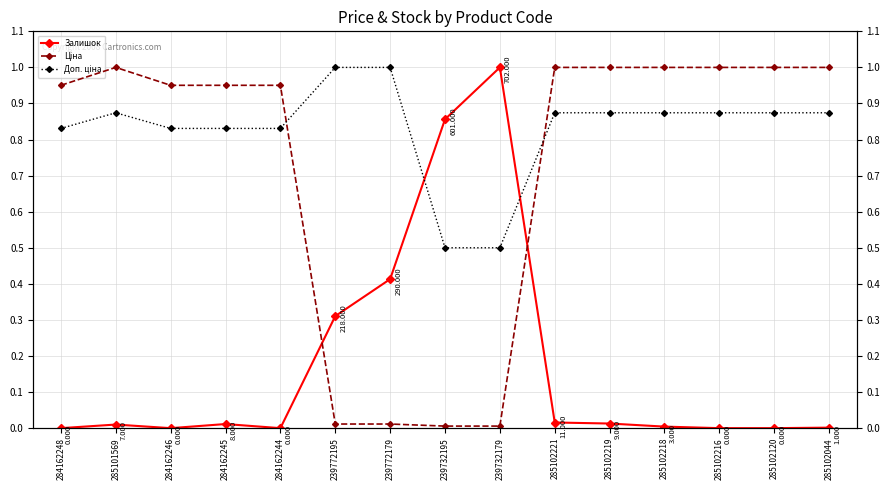

True or false: Ціна and Доп. ціна intersect in this chart.

True